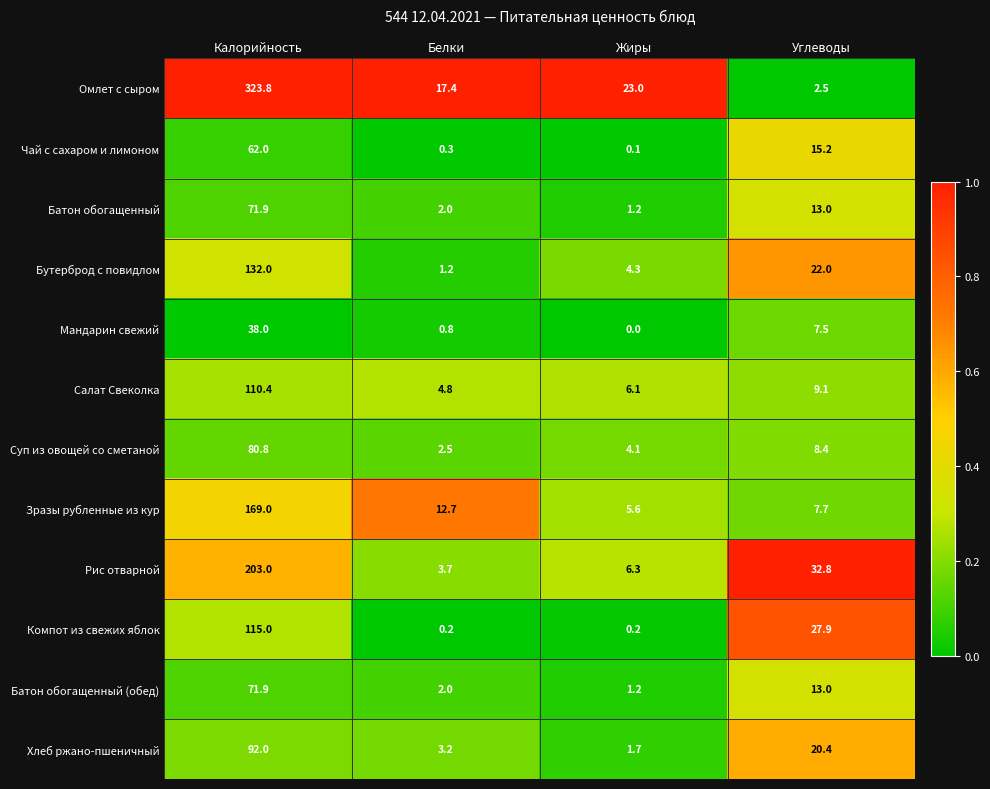

At which category is the sum across all series the highest?

Калорийность